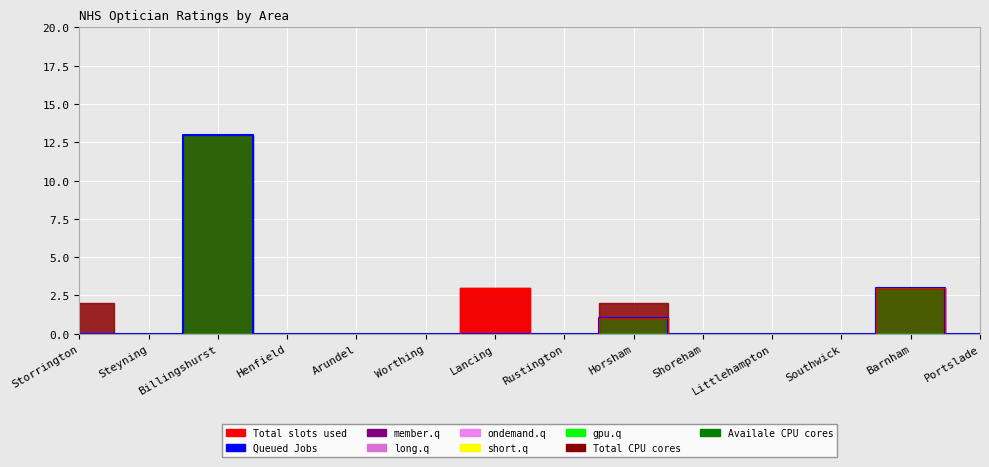

True or false: the data has more than 1 interior local peaks.

True